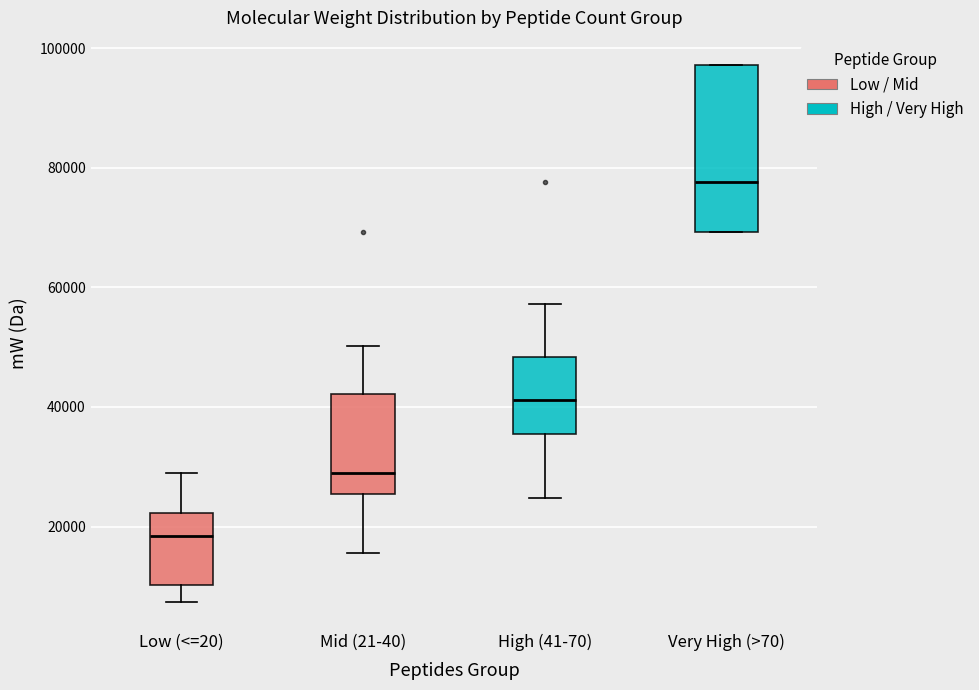

Which box's median line is the lowest?

Low (<=20)